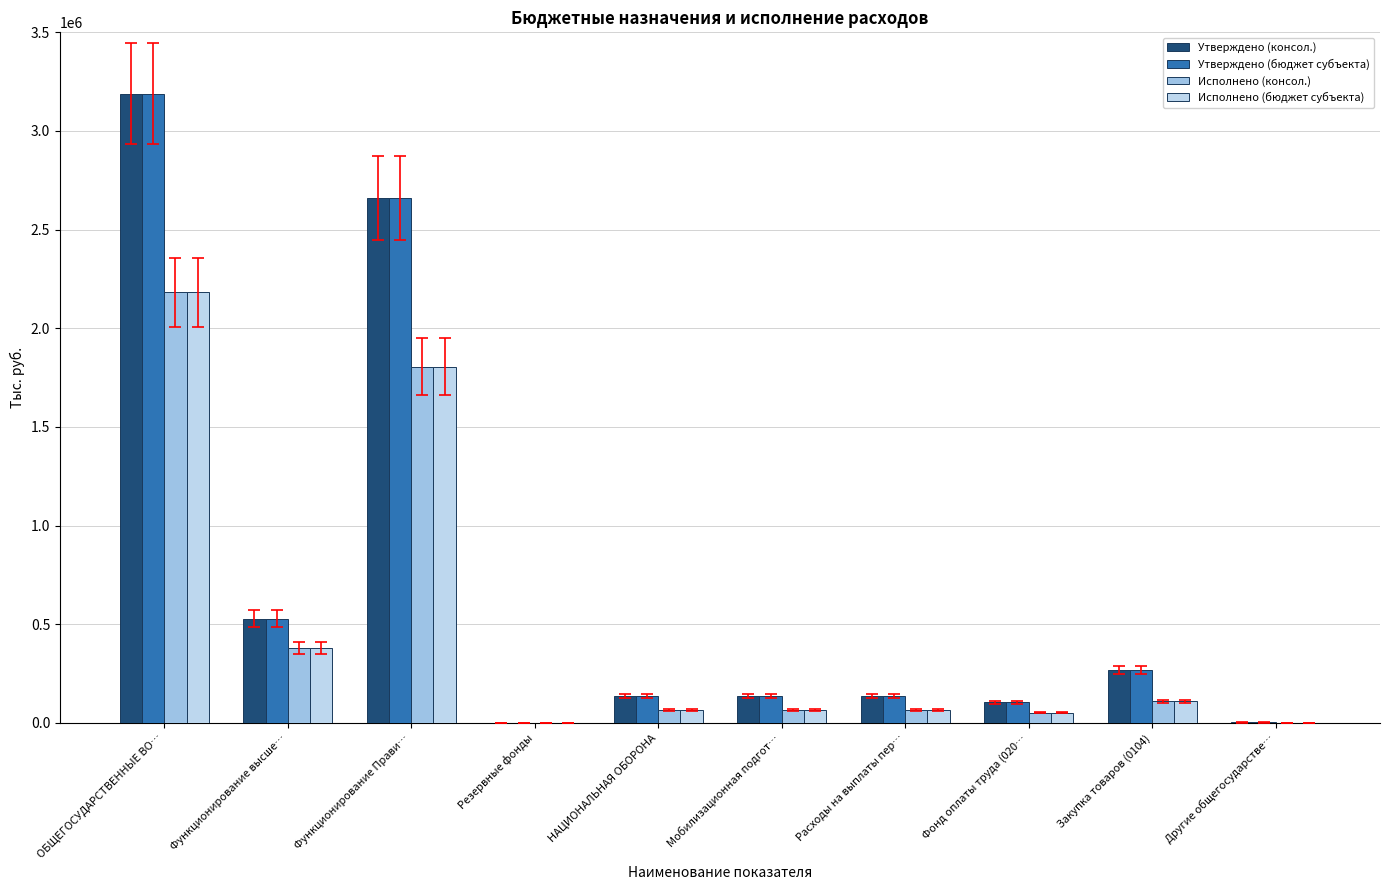

At which label does Утверждено (бюджет субъекта) reach its peak?

ОБЩЕГОСУДАРСТВЕННЫЕ ВО…